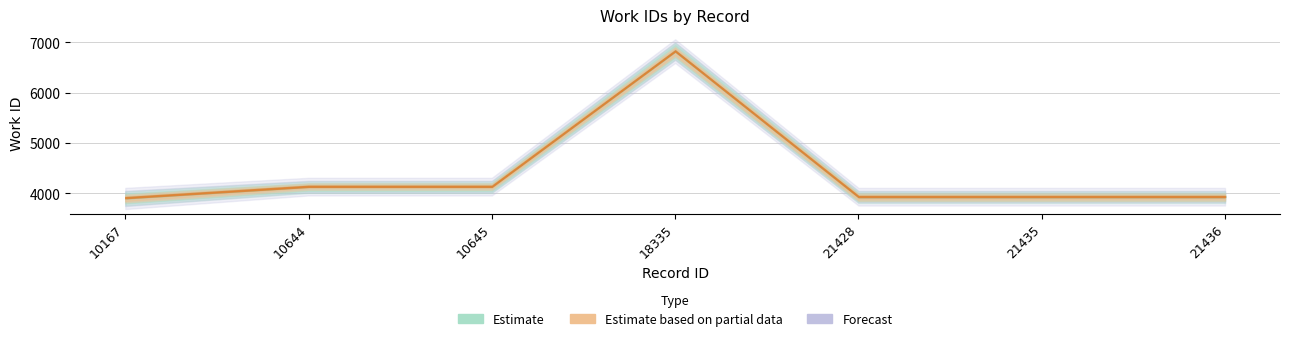

Which series has the largest total across all categories?

Estimate